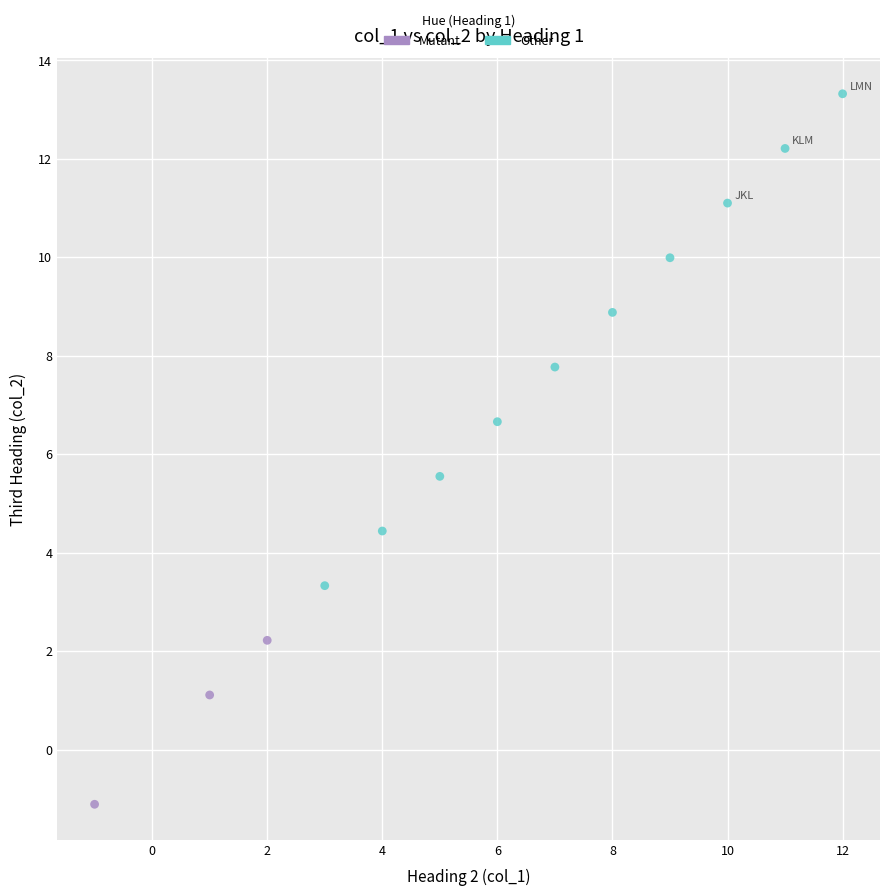

Which series reaches the minimum Y coordinate?

Mutant